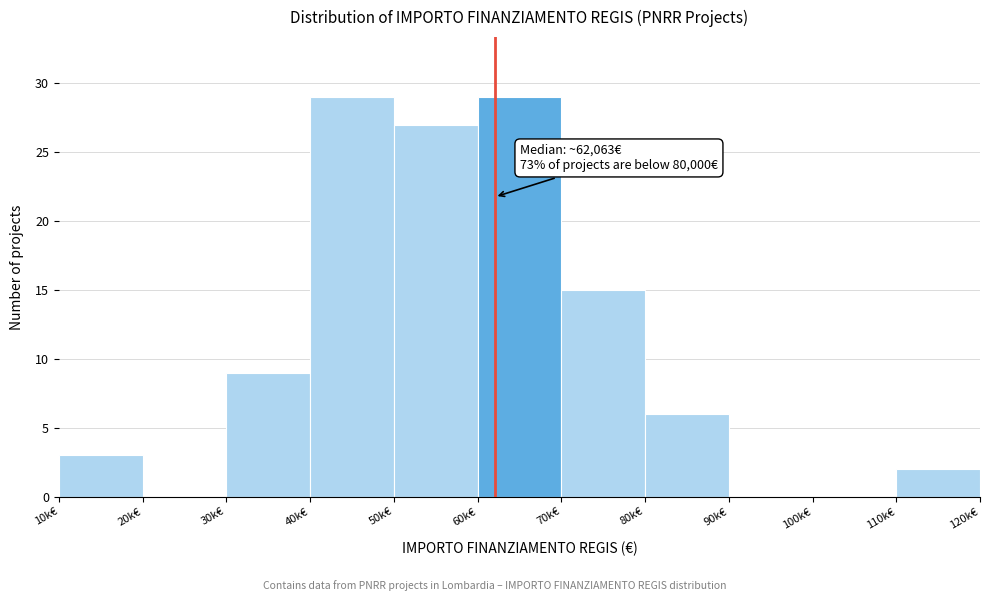

Reading left to right, what are all the values shown in this chart?

10k€=3	20k€=0	30k€=9	40k€=29	50k€=27	60k€=29	70k€=15	80k€=6	90k€=0	100k€=0	110k€=2